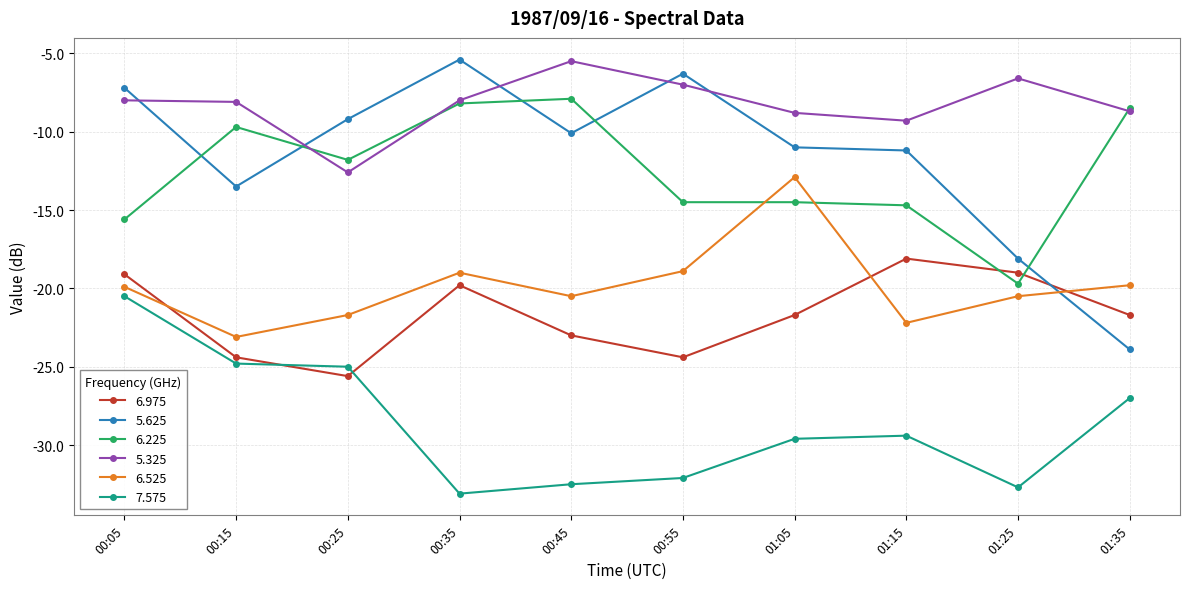

How many times do 6.975 and 6.225 cross each other?

2